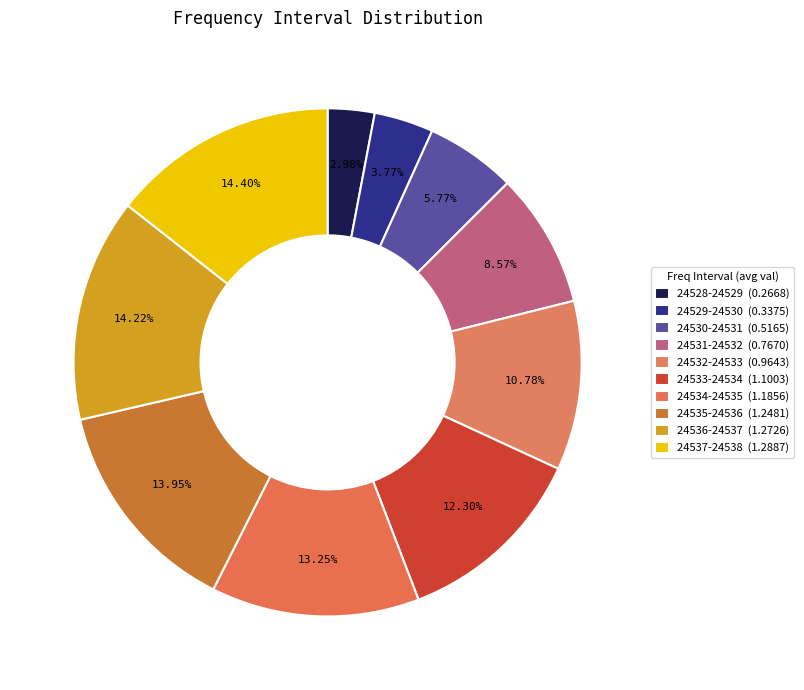

How many slices are in this pie chart?

10